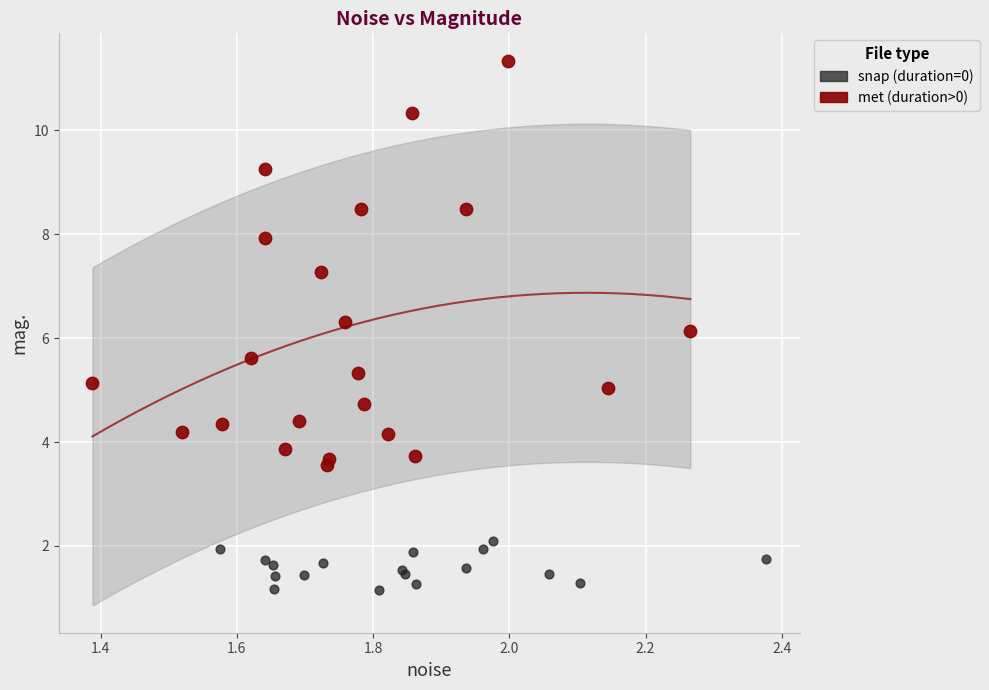

Which series reaches the minimum Y coordinate?

snap (duration=0)